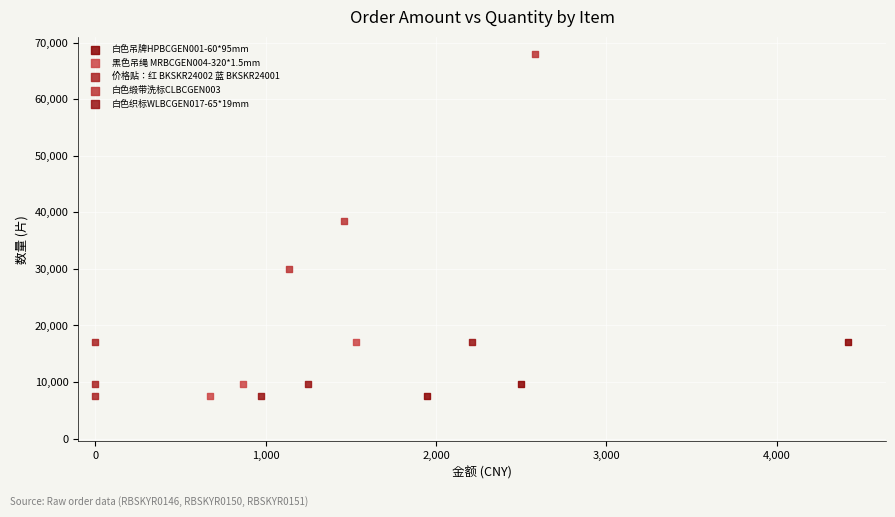

Which series contains the highest Y value?

白色缎带洗标CLBCGEN003